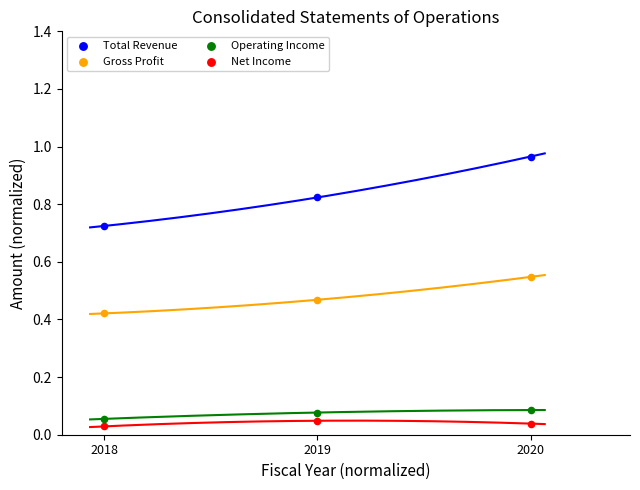

Which series has the largest Y range (max minus min)?

Total Revenue